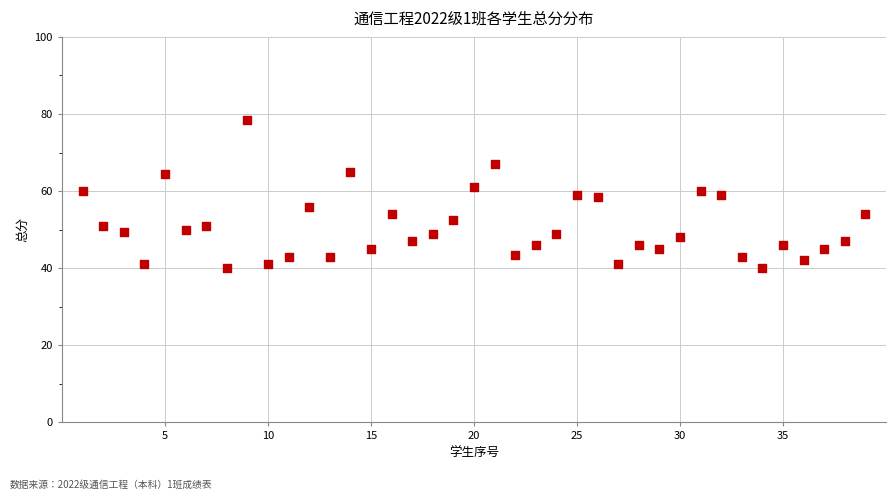

What is the range of X values (max minus min)?

38.0